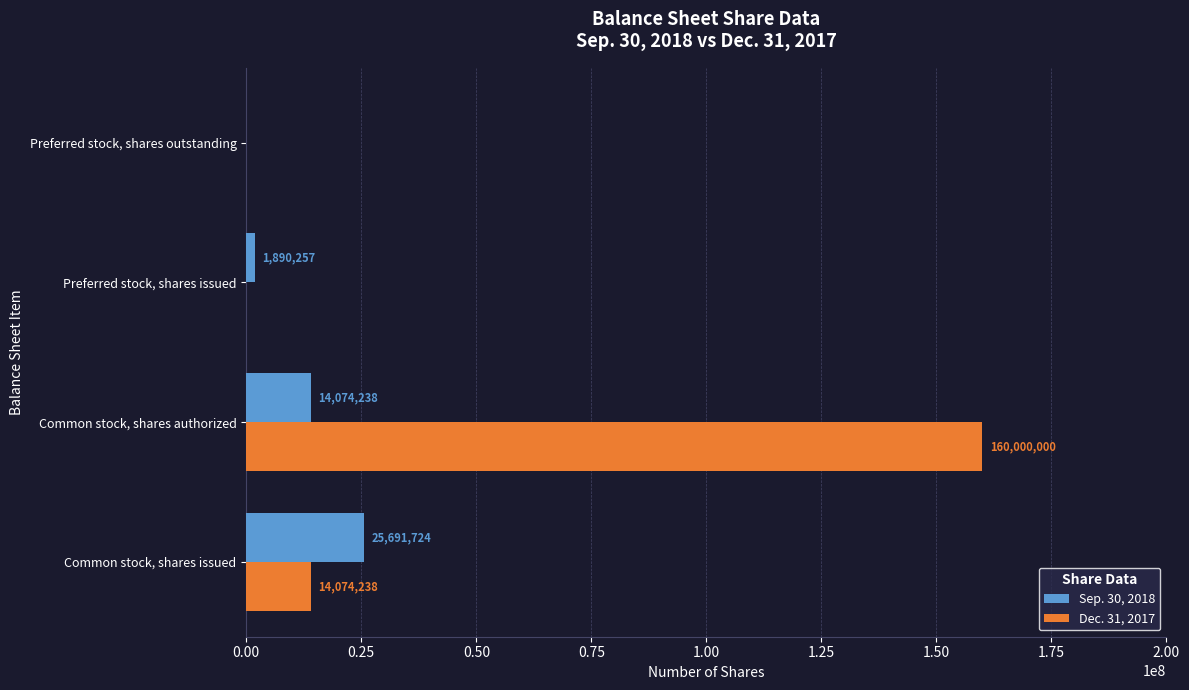

The value of Sep. 30, 2018 at Common stock, shares authorized is 14074238. True or false?

True